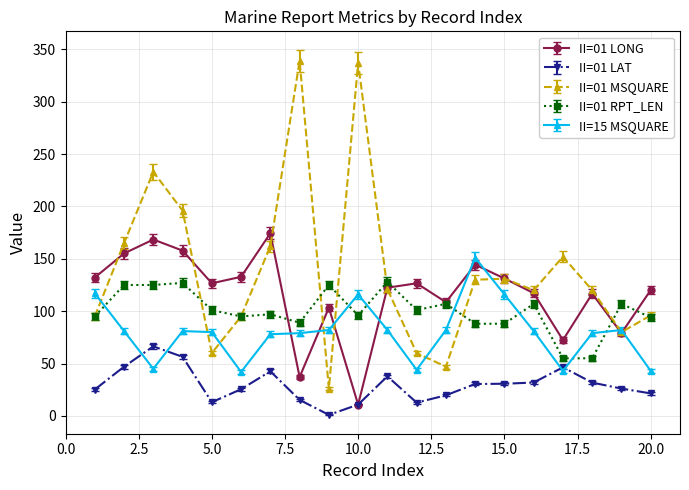

True or false: II=01 LAT and II=01 MSQUARE cross at least once.

False